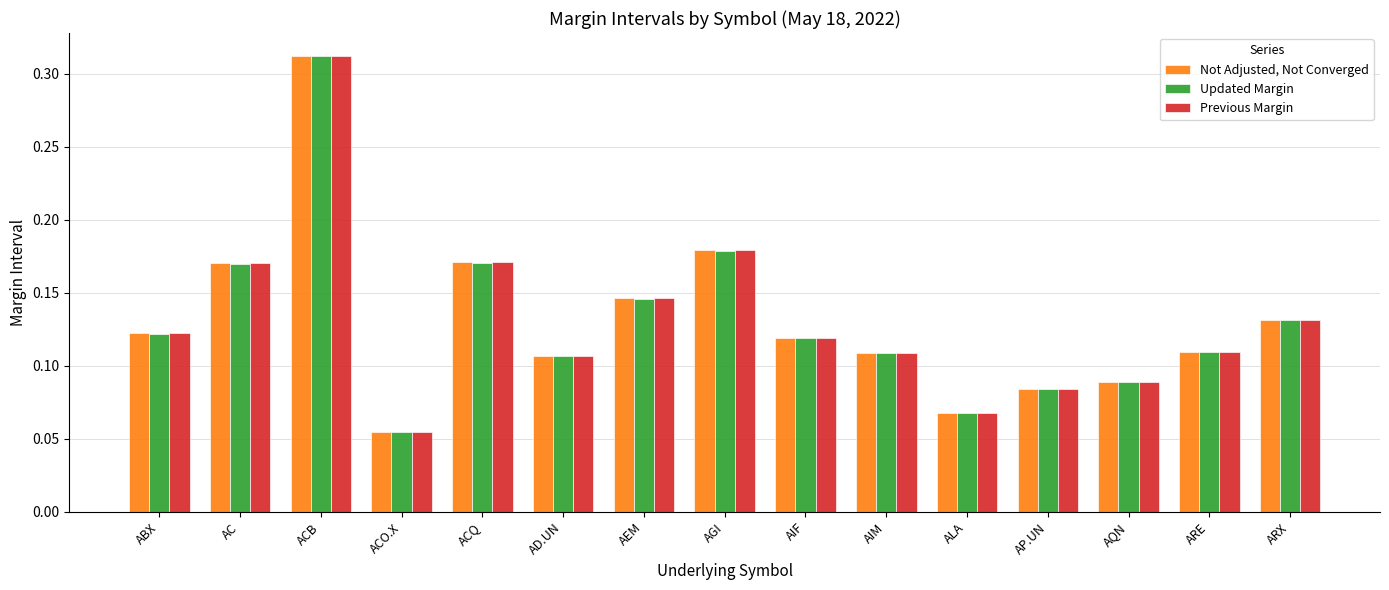

The Previous Margin series shows 0.2 at ABX. True or false?

False